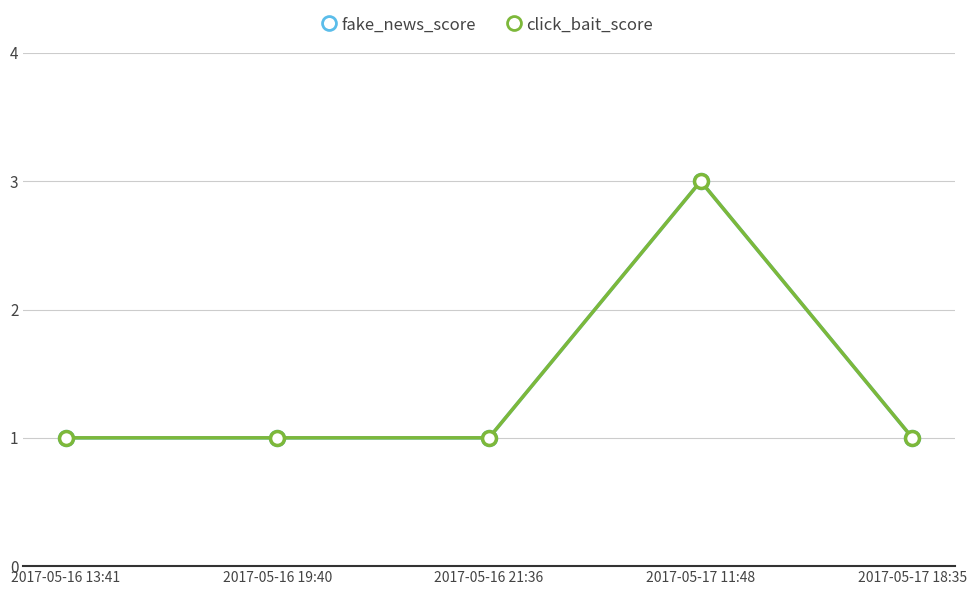

Does the chart have visible grid lines?

Yes